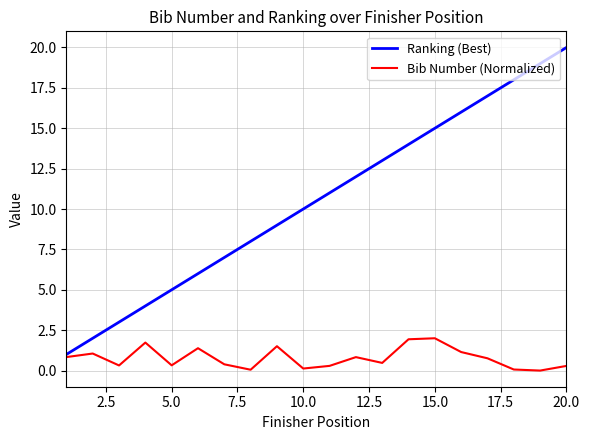

How many lines are shown in the chart?

2